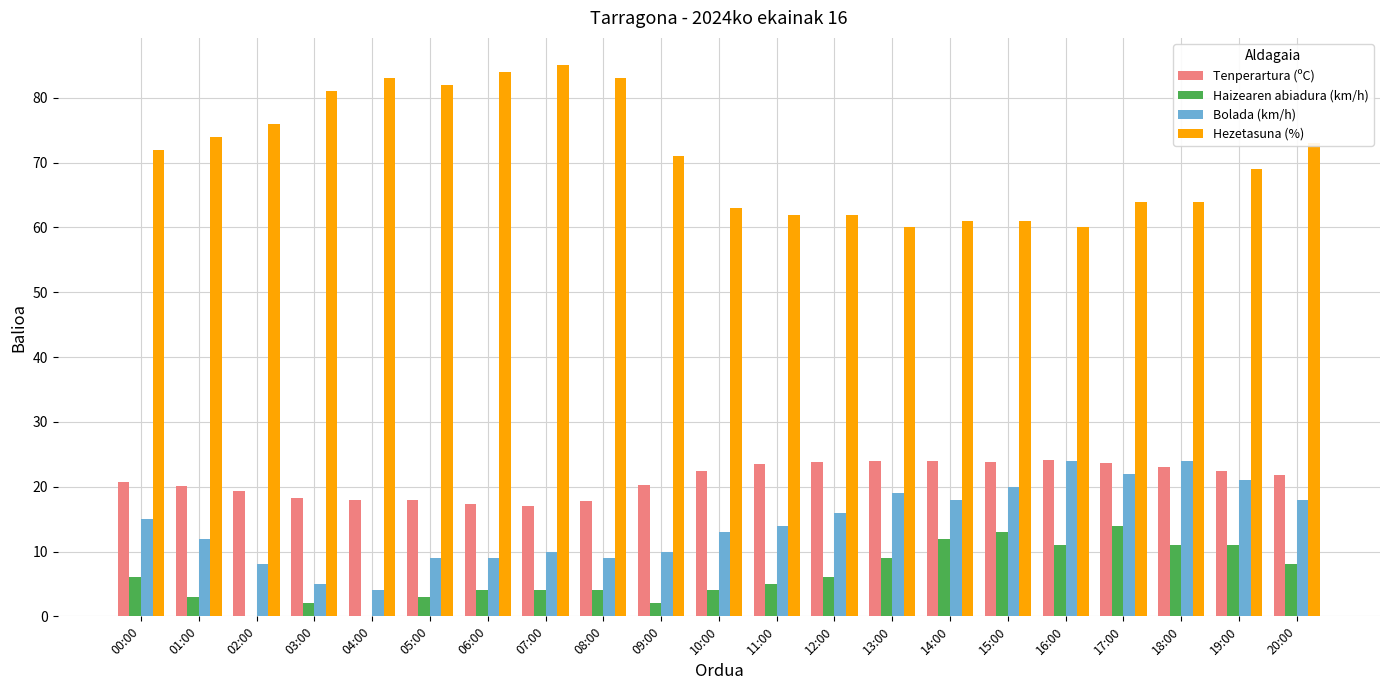

How many series are shown in this chart?

4